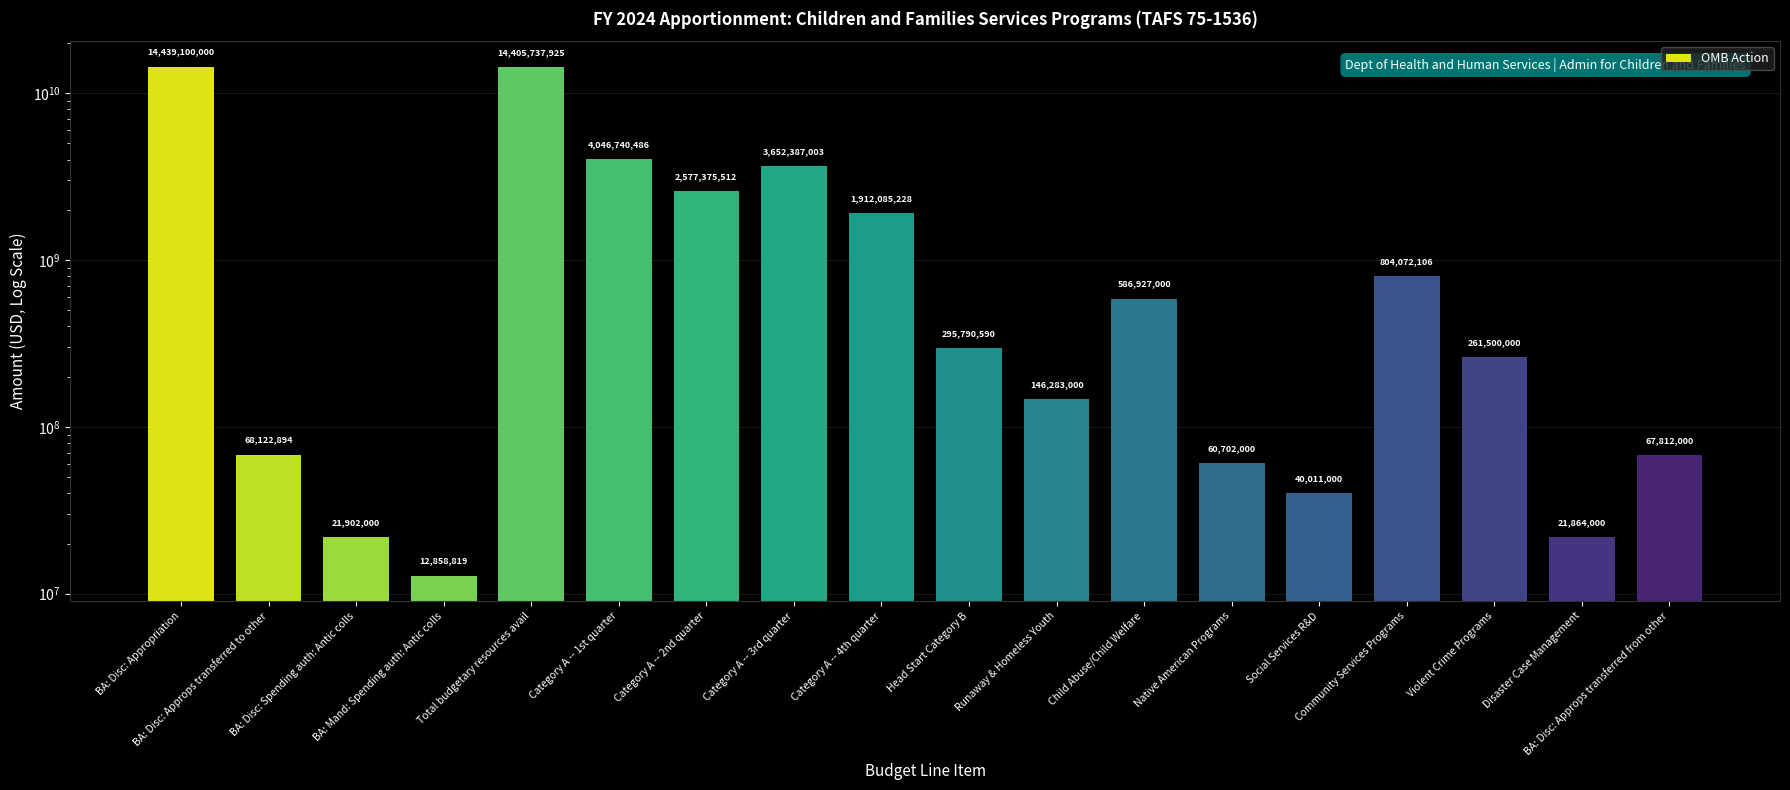

Rank the categories by value from highest to lowest.

BA: Disc: Appropriation, Total budgetary resources avail, Category A -- 1st quarter, Category A -- 3rd quarter, Category A -- 2nd quarter, Category A -- 4th quarter, Community Services Programs, Child Abuse/Child Welfare, Head Start Category B, Violent Crime Programs, Runaway & Homeless Youth, BA: Disc: Approps transferred to other, BA: Disc: Approps transferred from other, Native American Programs, Social Services R&D, BA: Disc: Spending auth: Antic colls, Disaster Case Management, BA: Mand: Spending auth: Antic colls